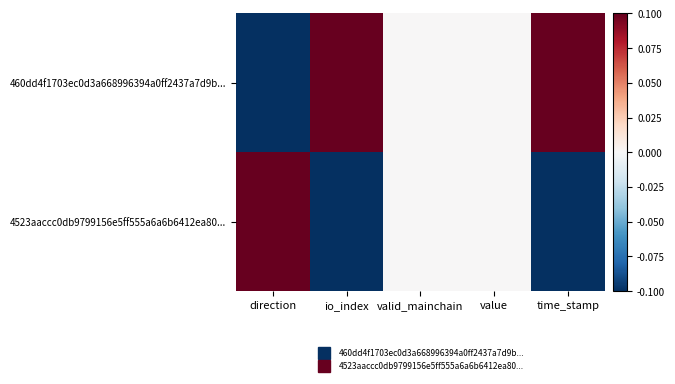

What is the minimum value shown in the chart?

-0.1